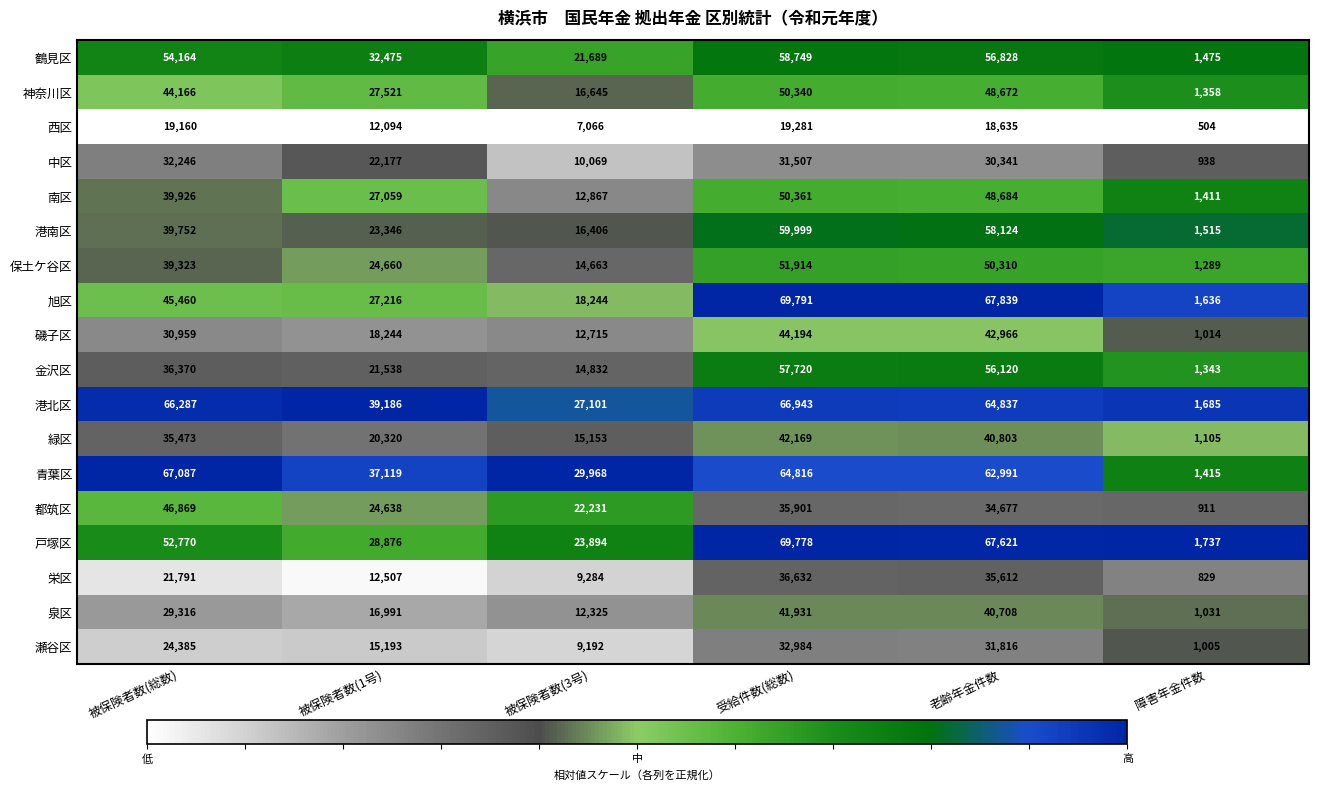

Which label corresponds to the largest value in the chart?

受給件数(総数)